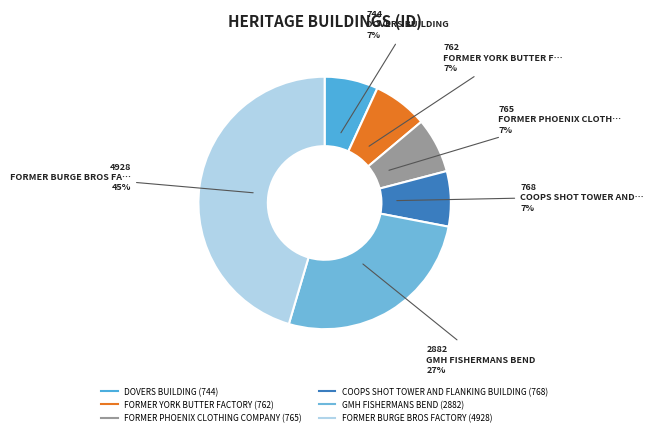

How many slices are in this pie chart?

6